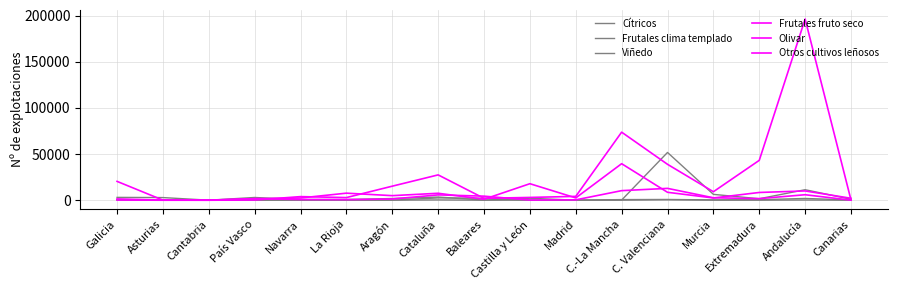

Does the chart have visible grid lines?

Yes